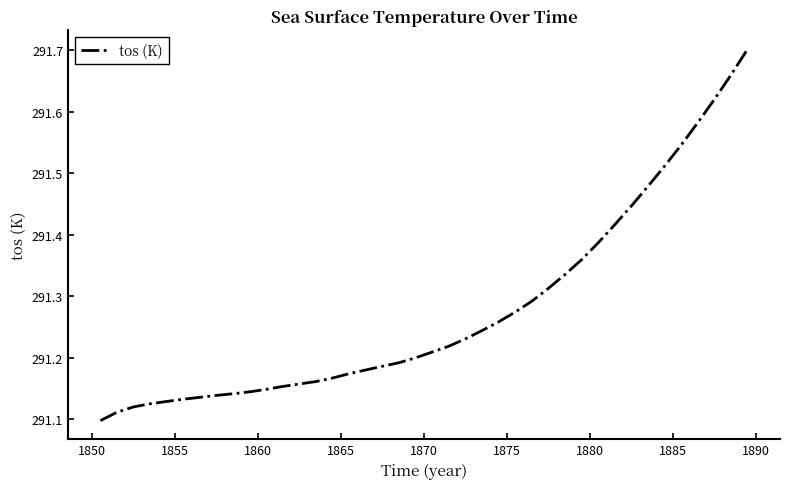

What is the difference between the maximum and minimum values?

0.6